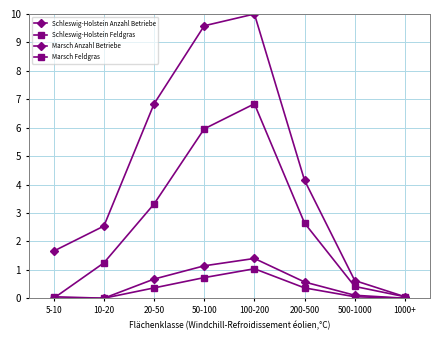

List the series in order of their peak value, highest first.

Schleswig-Holstein Anzahl Betriebe, Schleswig-Holstein Feldgras, Marsch Anzahl Betriebe, Marsch Feldgras